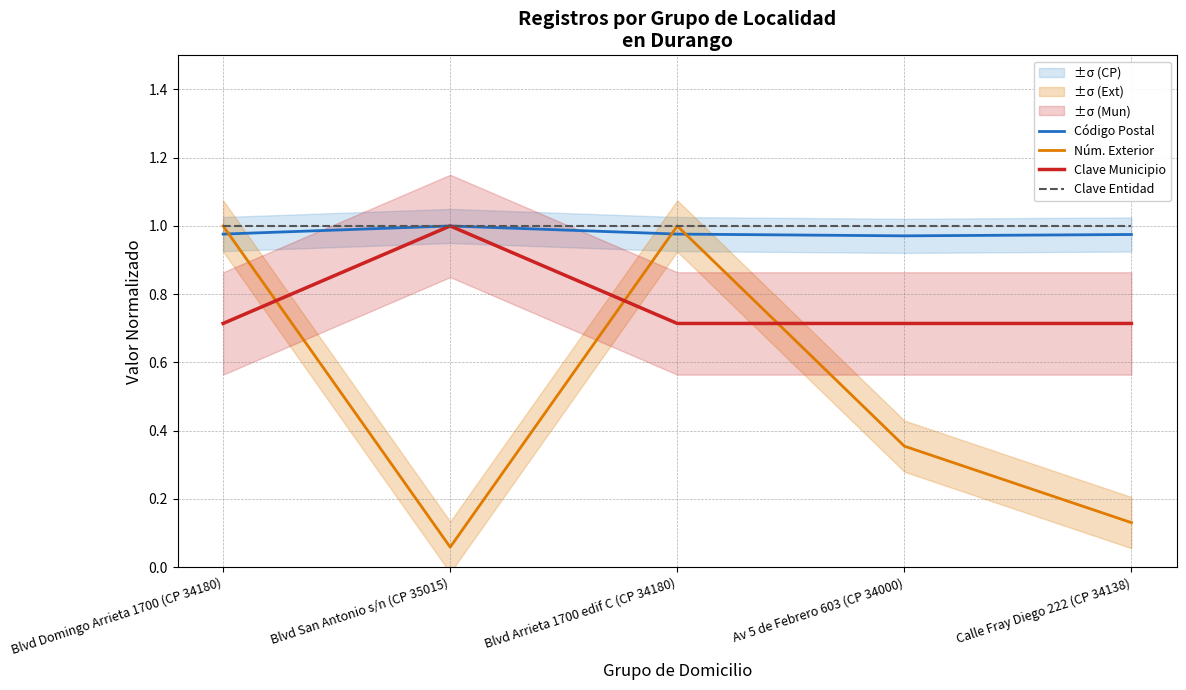

How many interior local peaks does the Clave Municipio series have?

1